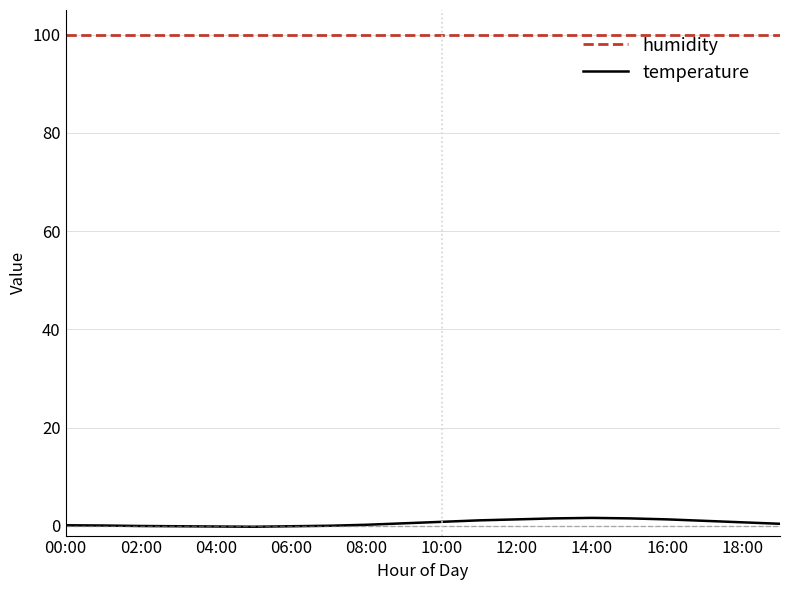

List the series in order of their peak value, lowest first.

temperature, humidity